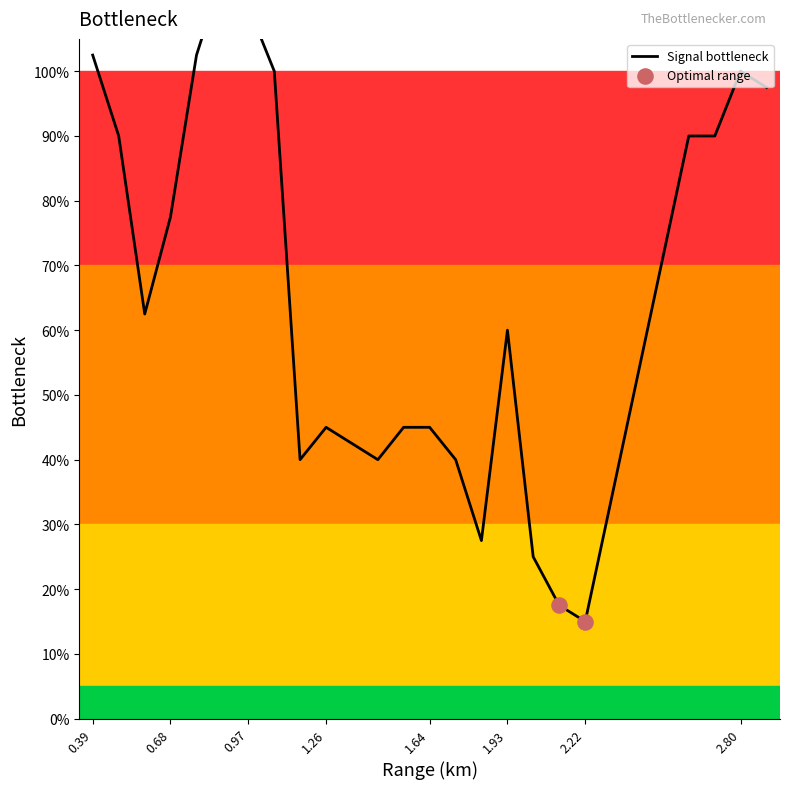

Between 1.642 and 0.483, which is larger?

0.483